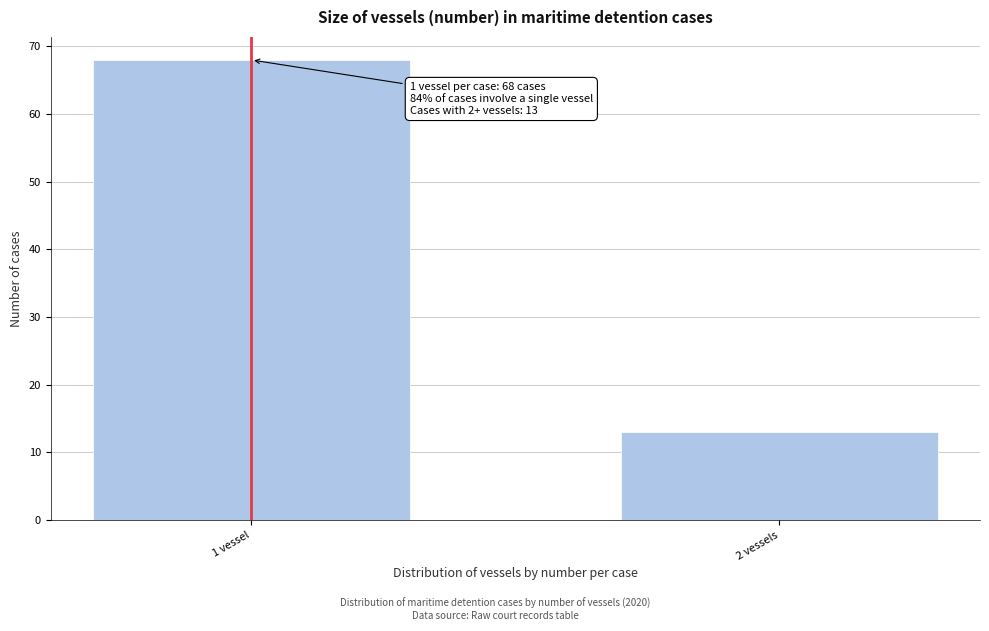

Reading left to right, list all the values displayed in this chart.

1 vessel=68	2 vessels=13